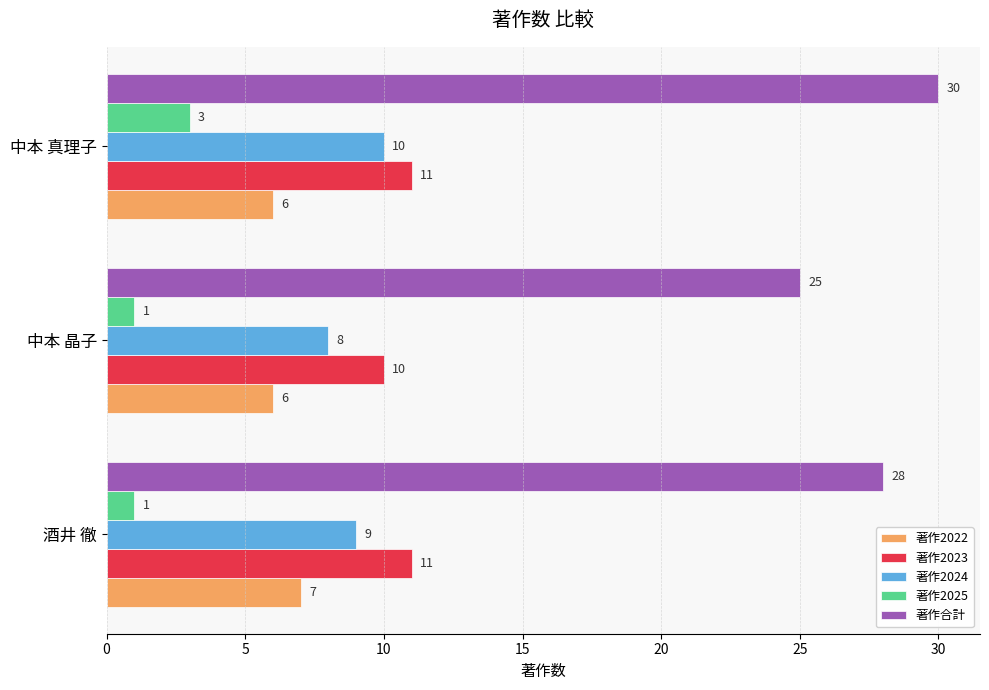

At which label does 著作合計 reach its peak?

中本 真理子